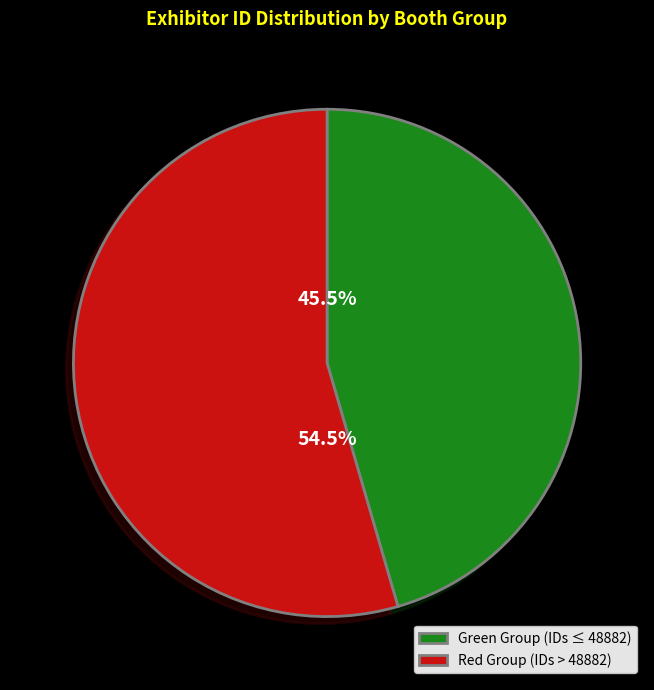

What is the ratio of the value at Red Group (IDs > 48882) to the value at Green Group (IDs ≤ 48882)?

1.2